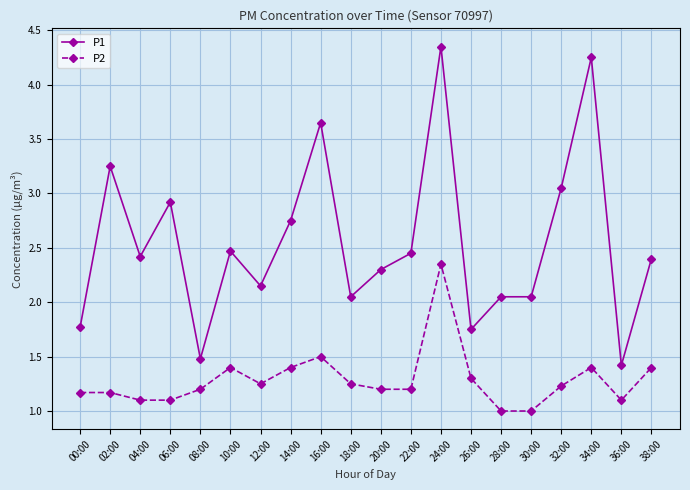

Rank the series by their average value, from highest to lowest.

P1, P2